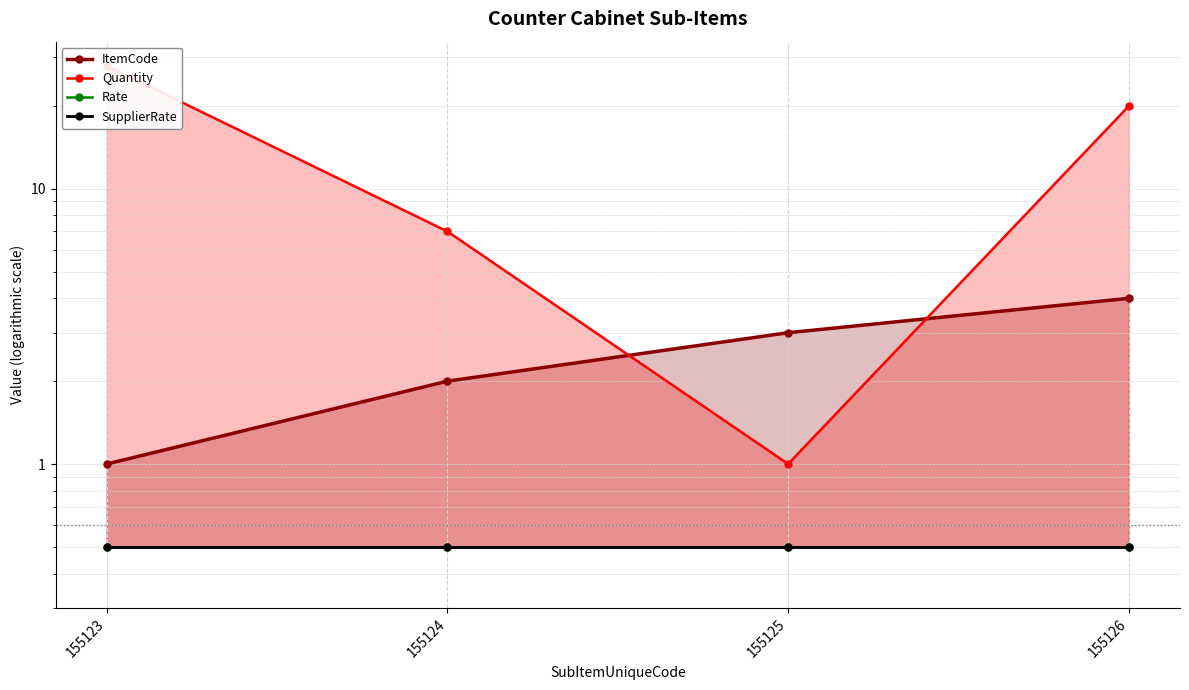

At which label does ItemCode first exceed 3?

155126